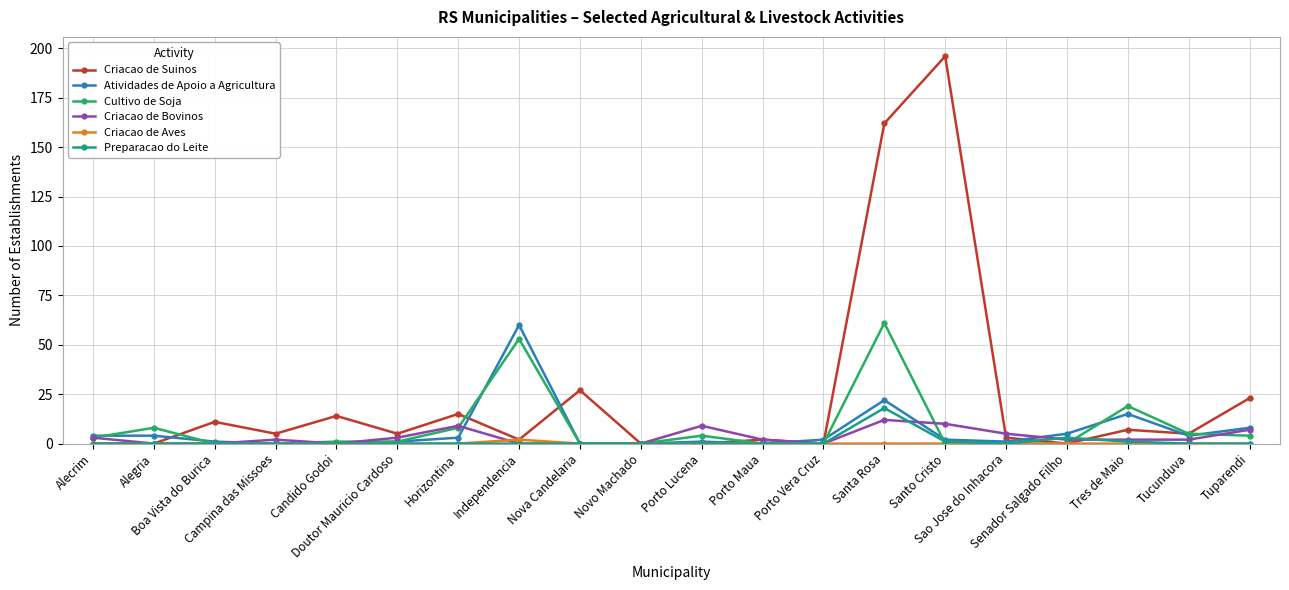

What is the greatest value displayed?

196